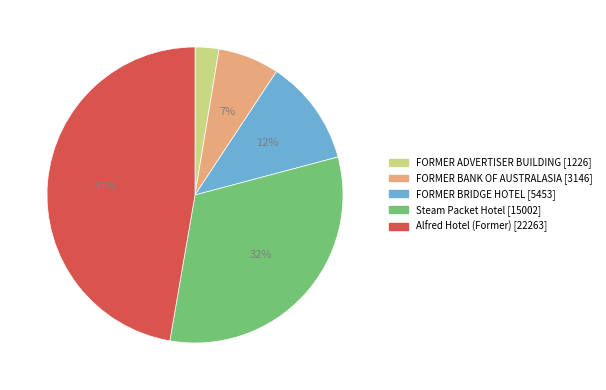

Between Steam Packet Hotel and Alfred Hotel (Former), which is larger?

Alfred Hotel (Former)